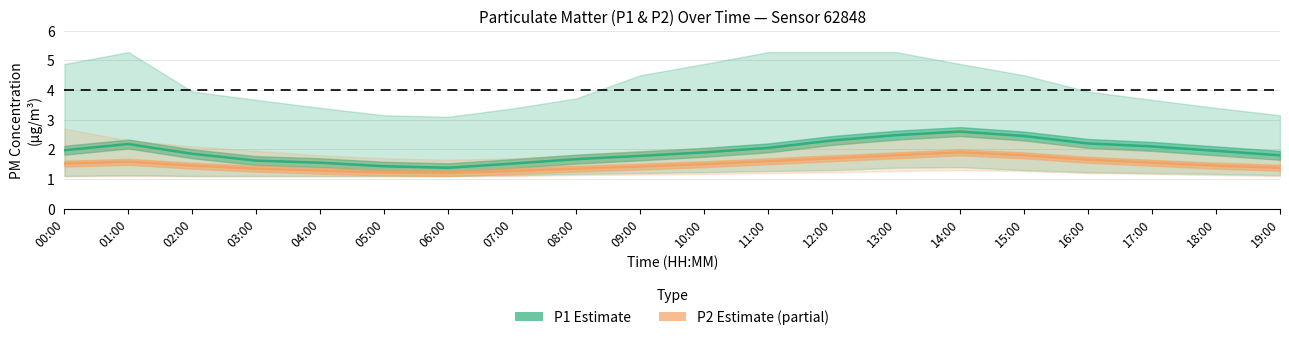

Reading right to left, what are all the values shown in this chart?

P1 (Estimate): 1.8	1.9	2.1	2.2	2.5	2.6	2.5	2.3	2.0	1.9	1.8	1.7	1.5	1.4	1.4	1.6	1.6	1.9	2.2	2.0
P2 (Partial): 1.4	1.4	1.6	1.6	1.8	1.9	1.8	1.7	1.6	1.5	1.4	1.4	1.3	1.2	1.2	1.3	1.4	1.4	1.6	1.5